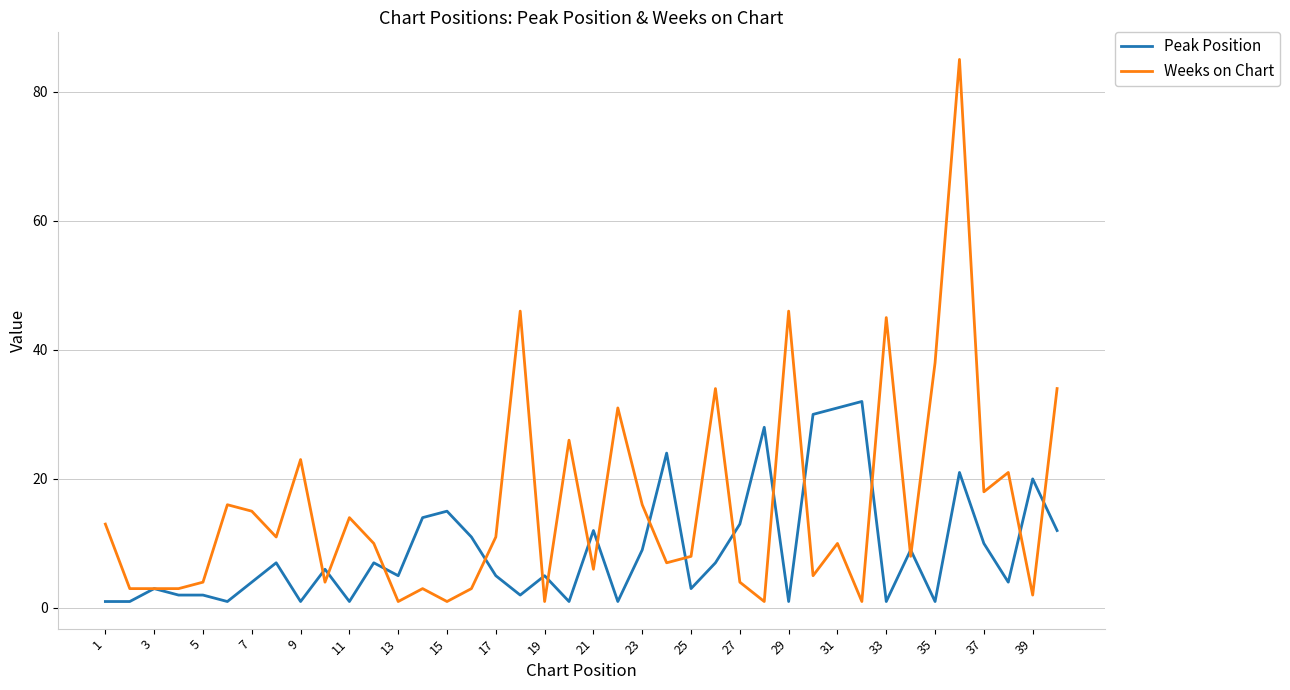

What is the maximum value for Peak Position?

32